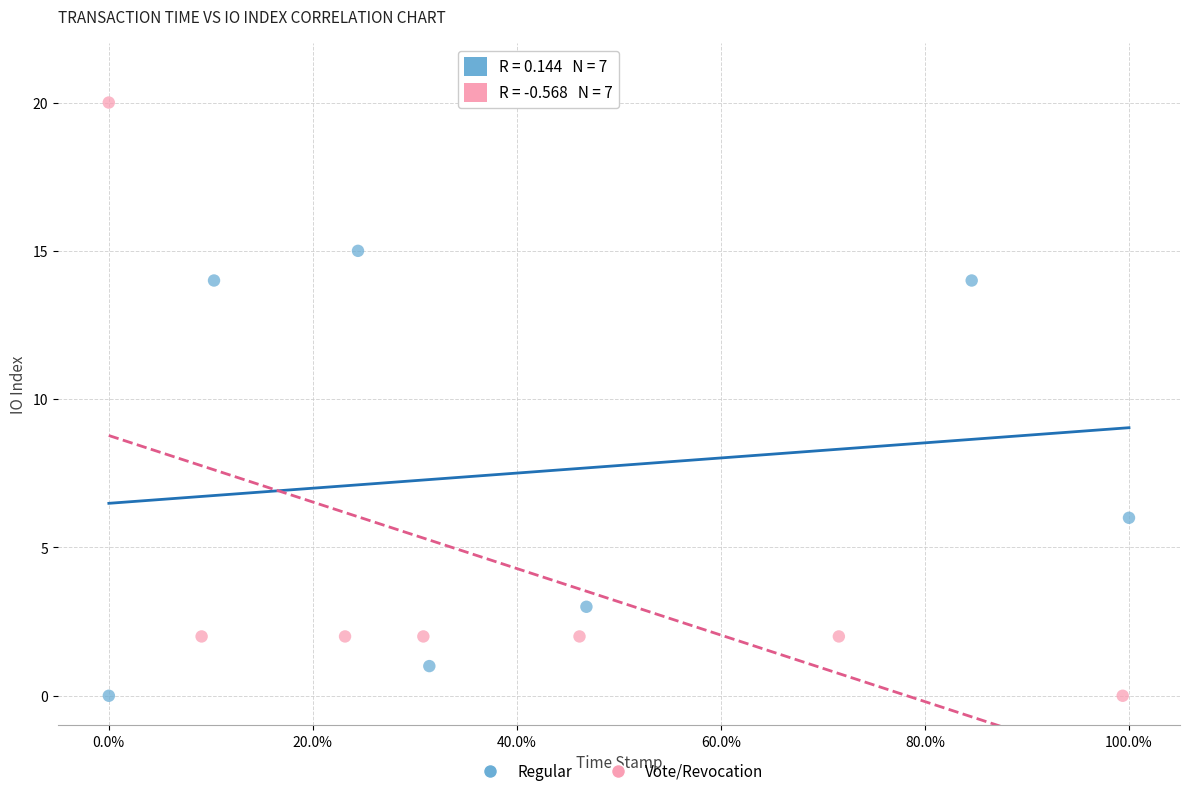

Which series has the largest Y range (max minus min)?

Vote/Revocation